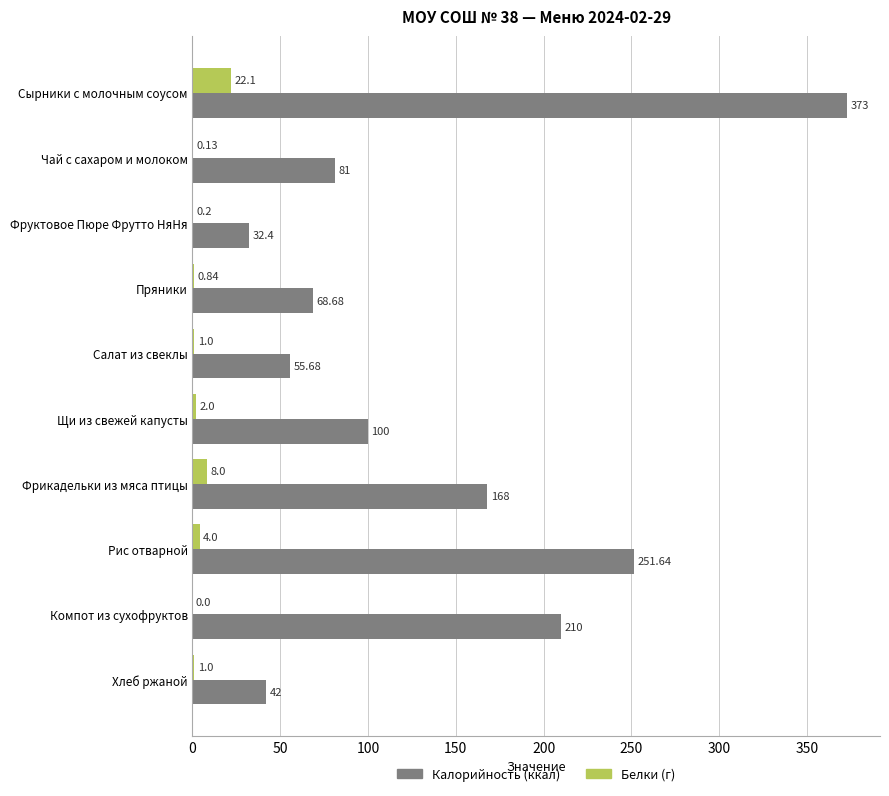

Between Фруктовое Пюре Фрутто НяНя and Пряники, which series saw the biggest shift?

Калорийность (ккал)